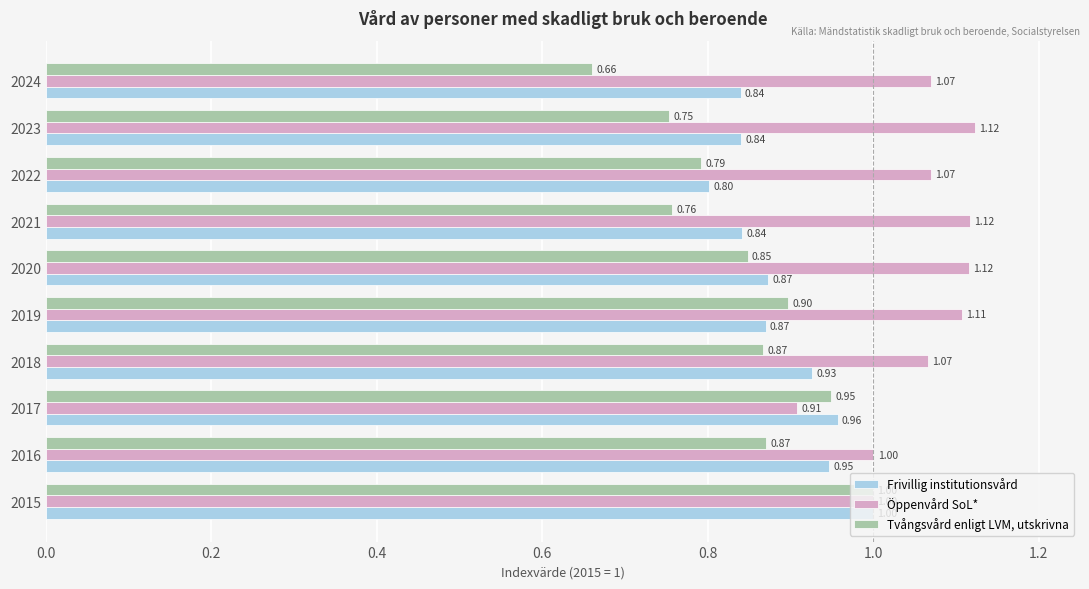

What is the total value across all series at 2022?

2.7